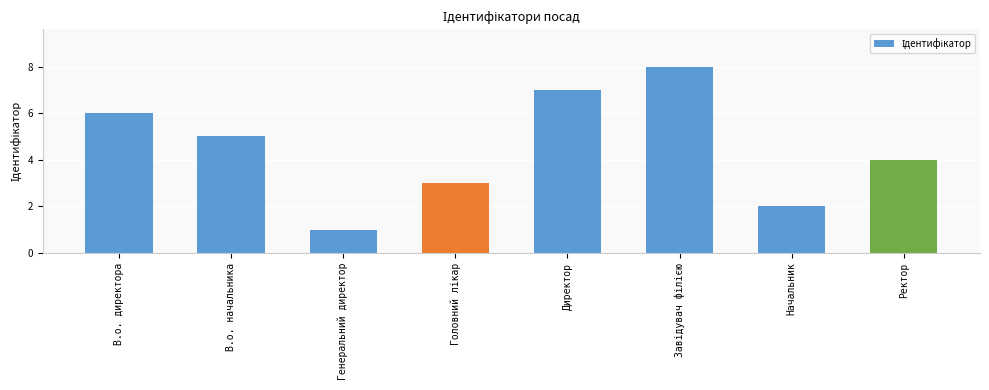

The value at В.о. директора is 9. True or false?

False